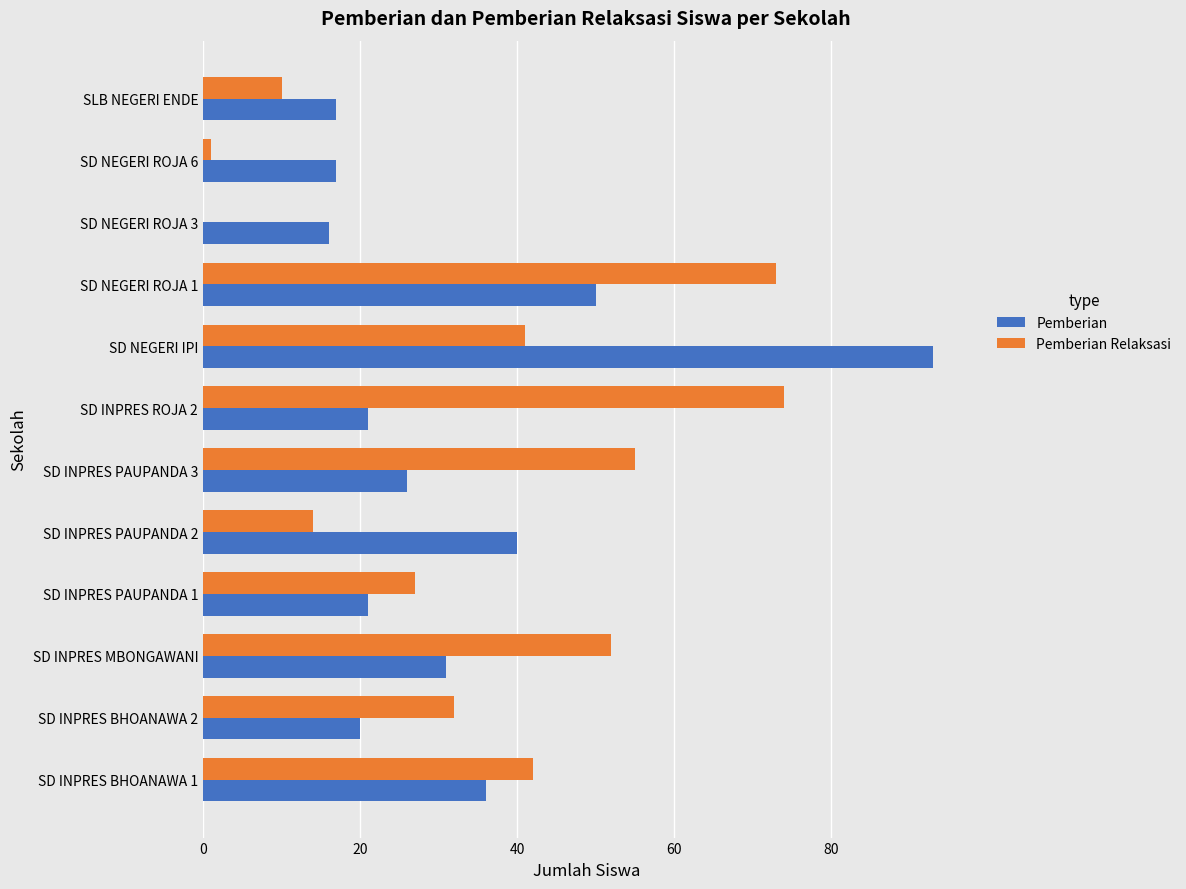

What is the maximum value shown in the chart?

93